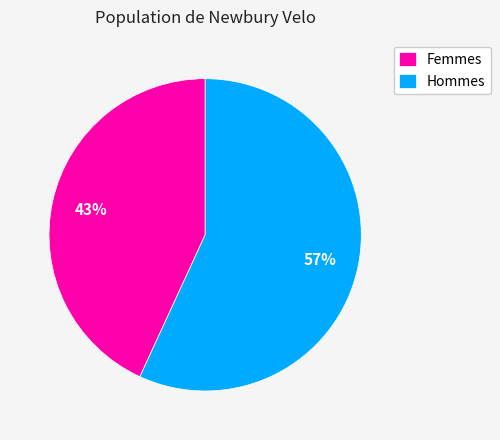

To the nearest percent, what percentage of the pie is Femmes?

43%